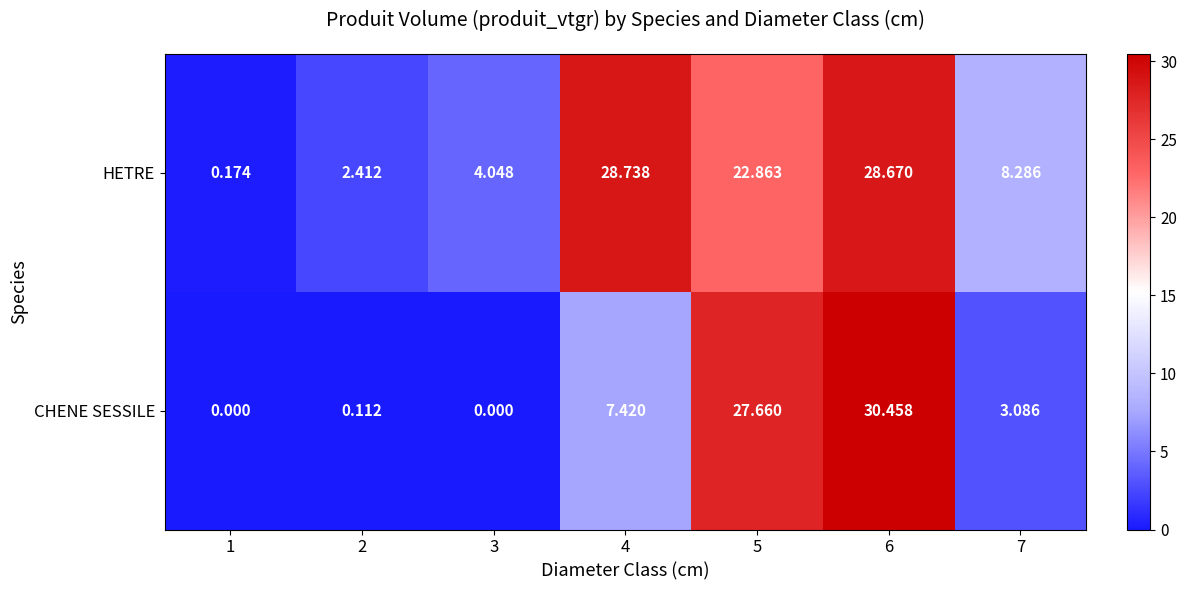

At which category is the sum across all series the highest?

6